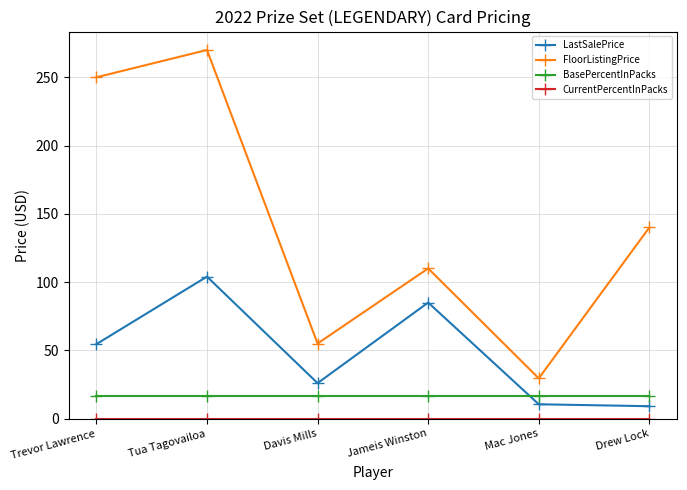

Is the value of FloorListingPrice at Davis Mills greater than the value of BasePercentInPacks at Mac Jones?

Yes